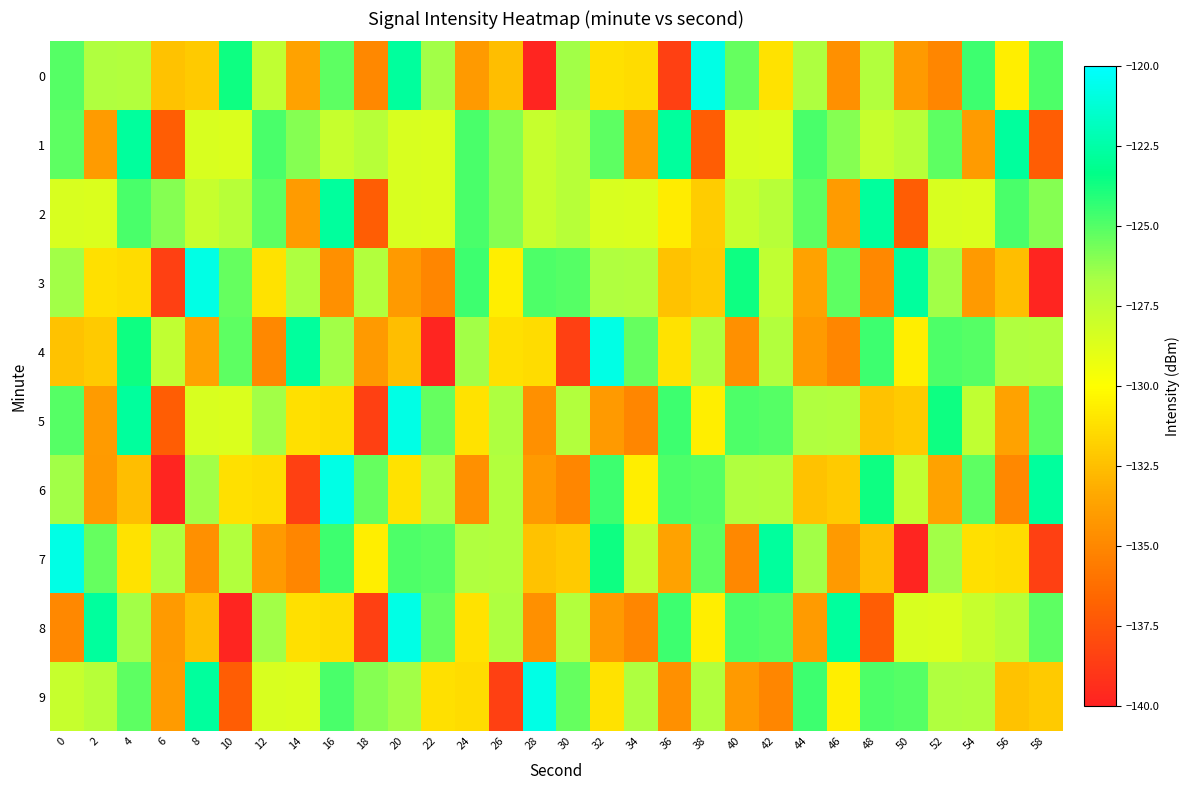

At 40, list the series in order from largest to smallest.

3, 5, 8, 0, 6, 2, 1, 9, 4, 7